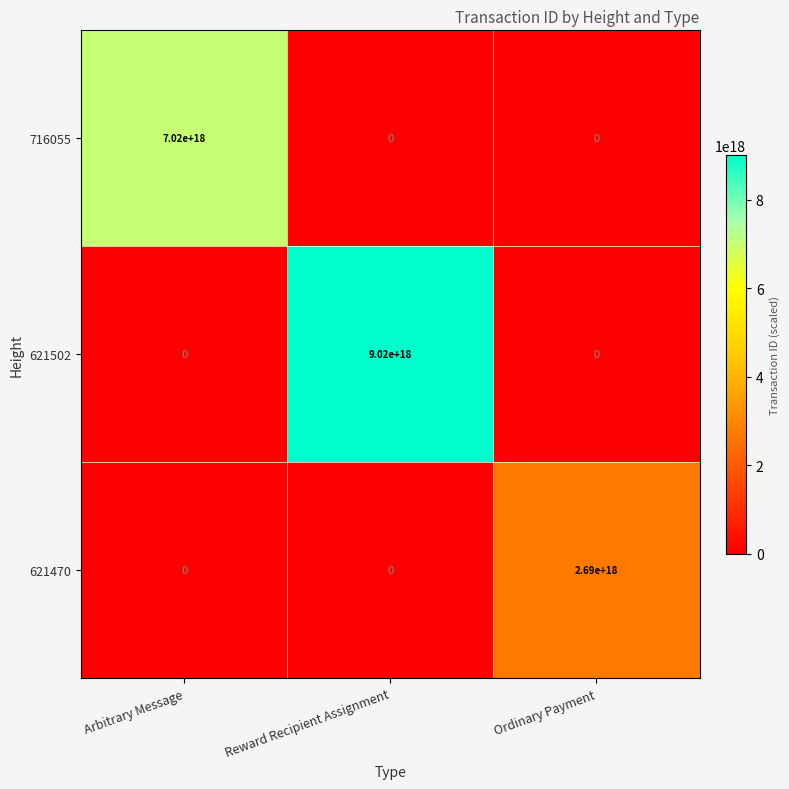

How many positive values does the 621502 series have?

1